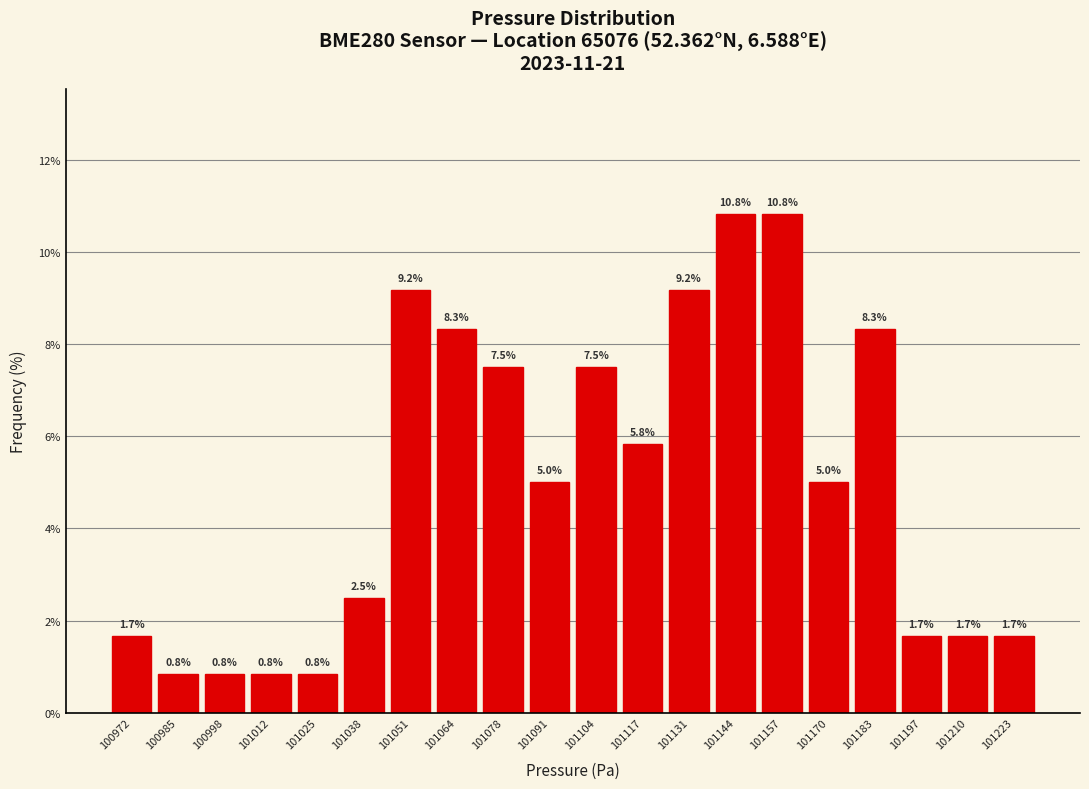

What is the height of the bar covering 101098 to 101112 on the x-axis? The bar edges are not printed on the chart, so give them approximately, as read against the axis.

7.5